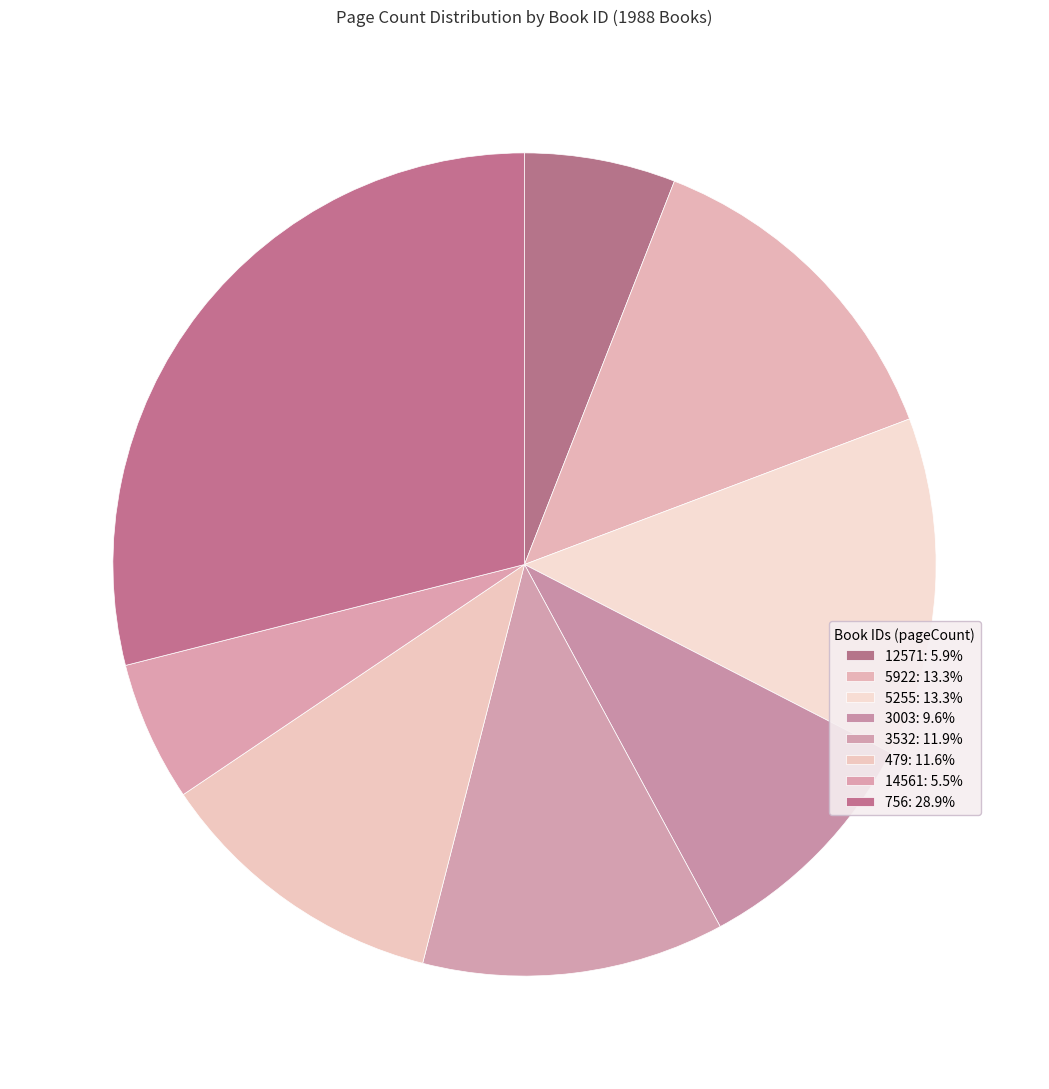

What portion of the pie excludes 12571?

94.1%